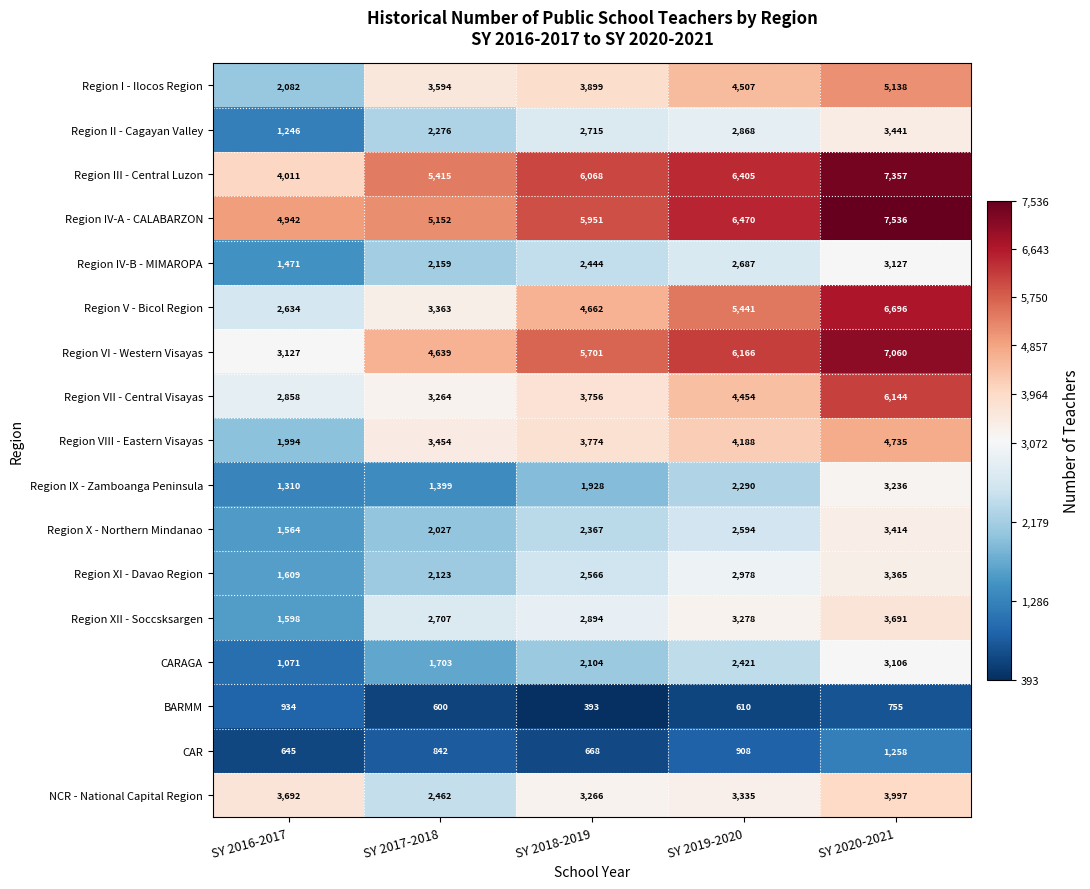

Rank the series at SY 2019-2020 from highest to lowest value.

Region IV-A - CALABARZON, Region III - Central Luzon, Region VI - Western Visayas, Region V - Bicol Region, Region I - Ilocos Region, Region VII - Central Visayas, Region VIII - Eastern Visayas, NCR - National Capital Region, Region XII - Soccsksargen, Region XI - Davao Region, Region II - Cagayan Valley, Region IV-B - MIMAROPA, Region X - Northern Mindanao, CARAGA, Region IX - Zamboanga Peninsula, CAR, BARMM